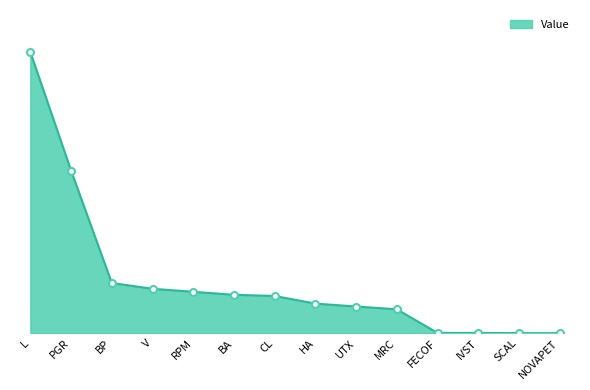

The value at IVST is 3472. True or false?

False